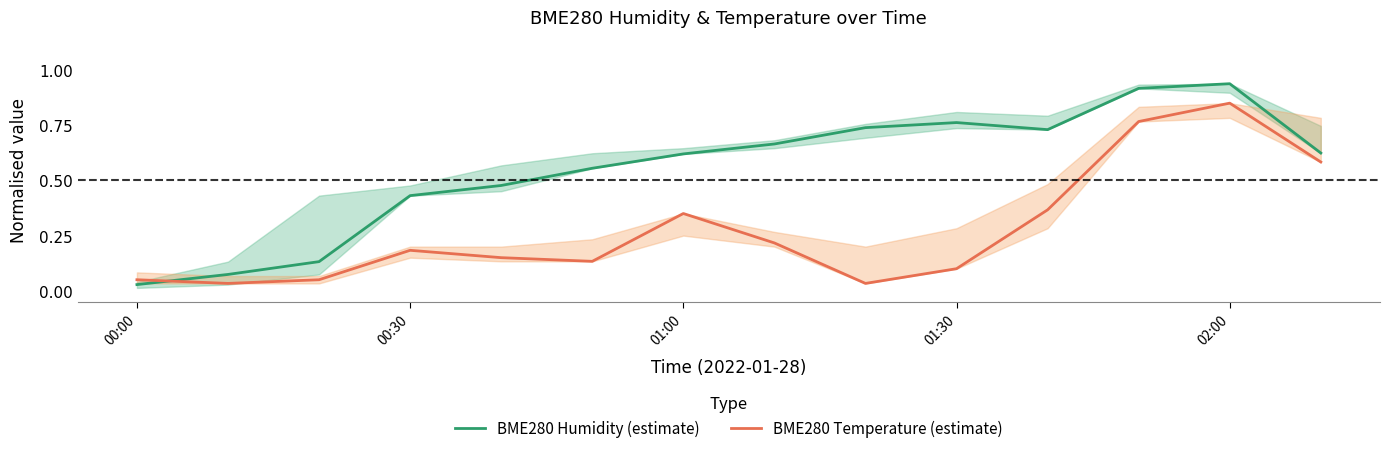

Reading left to right, extract all data points from this chart.

BME280 Humidity (estimate): 0.0	0.1	0.1	0.4	0.5	0.6	0.6	0.7	0.7	0.8	0.7	0.9	0.9	0.6
BME280 Temperature (estimate): 0.1	0.0	0.1	0.2	0.1	0.1	0.4	0.2	0.0	0.1	0.4	0.8	0.9	0.6